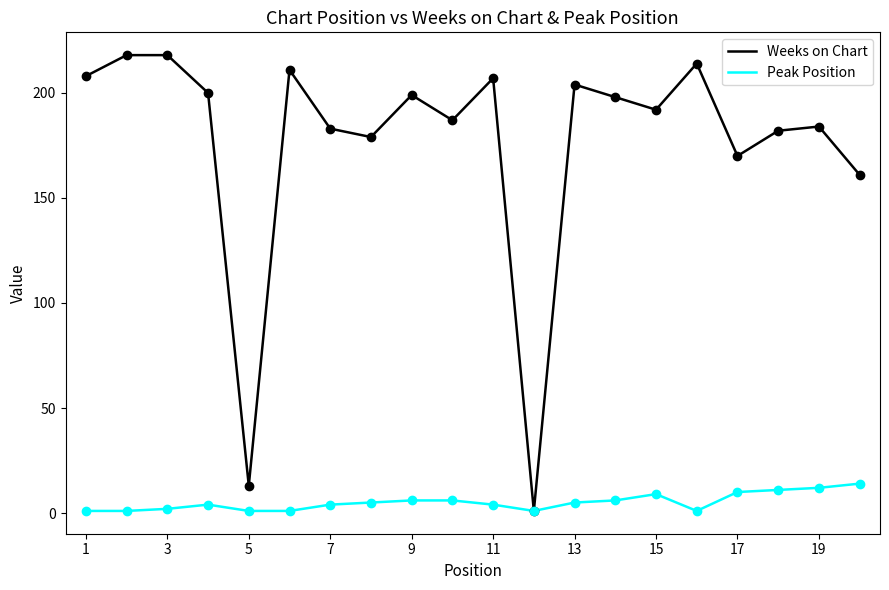

True or false: Weeks on Chart has more than 2 interior local peaks.

True